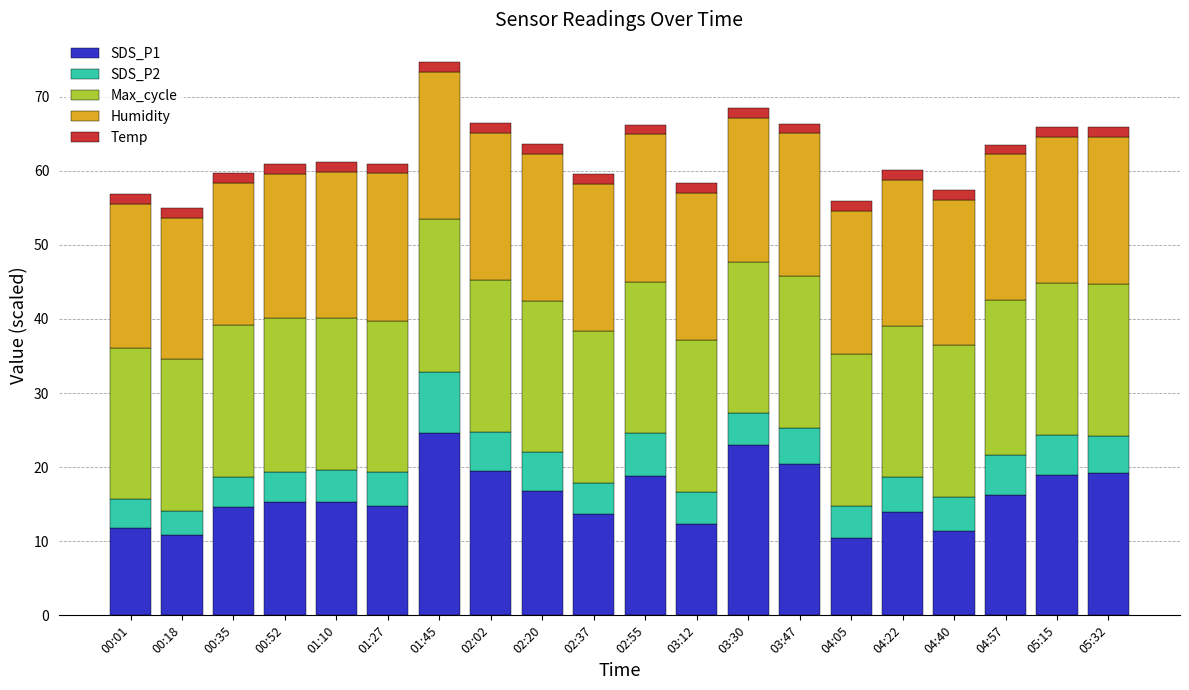

What is the minimum value for SDS_P1?

10.4